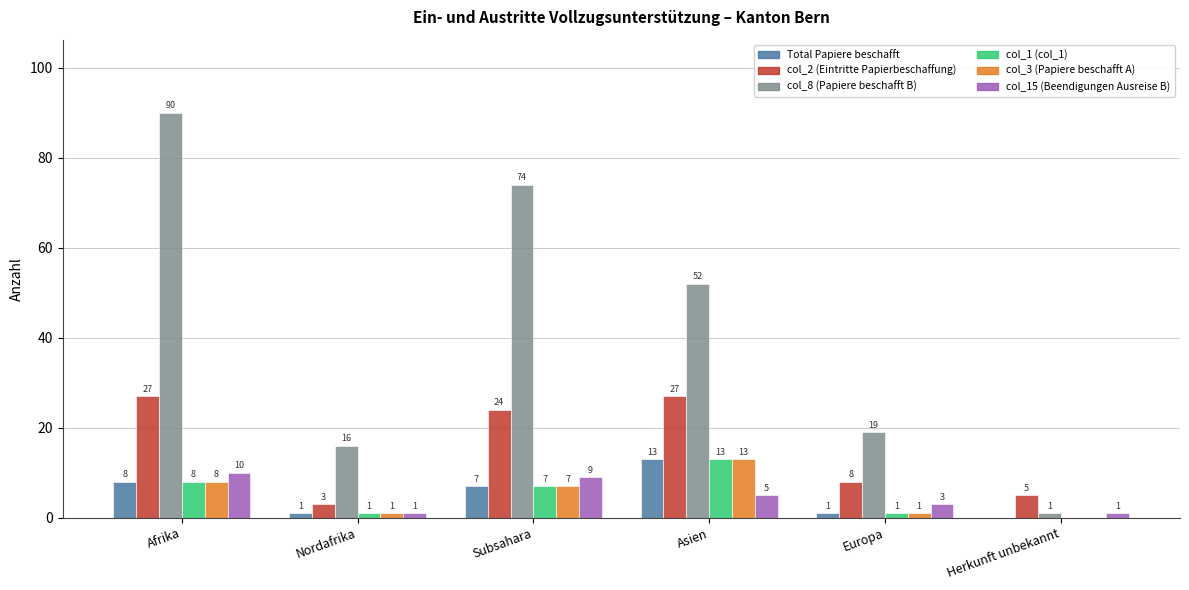

How many groups of bars are there?

6